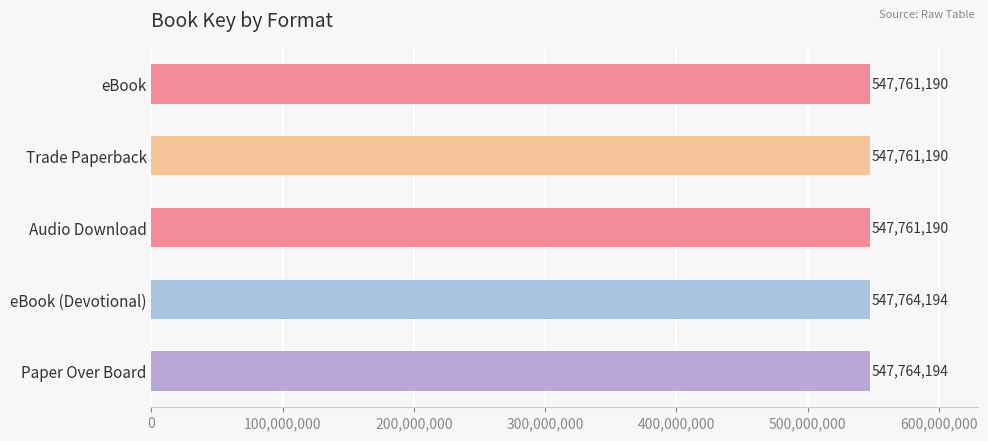

What is the label of the 1st bar from the bottom?

Paper Over Board